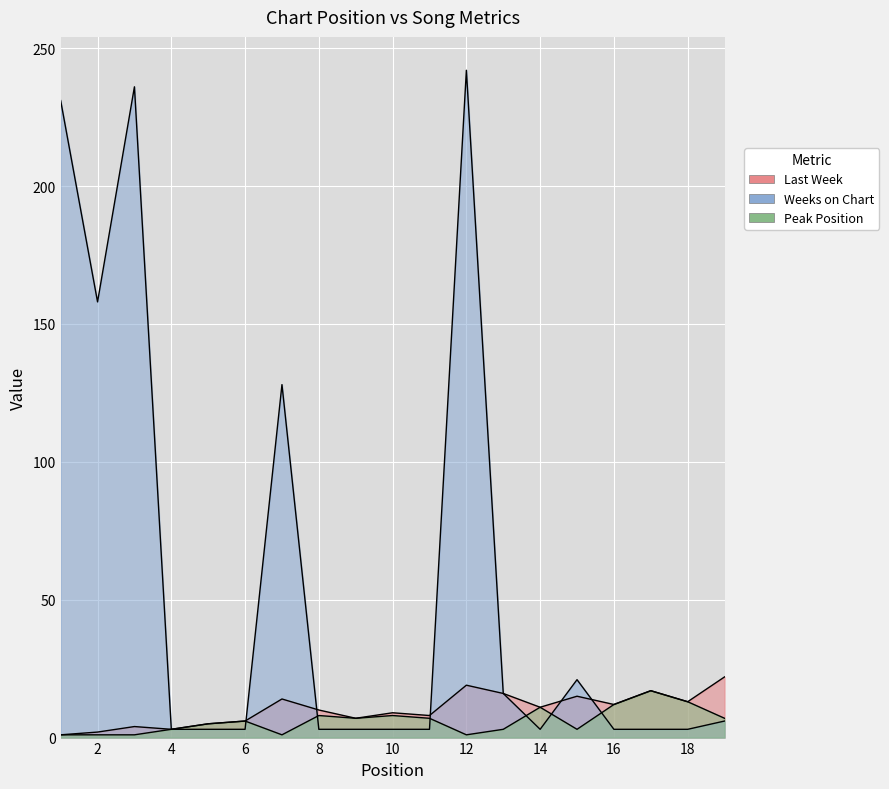

What is the total value across all series at 11?

18